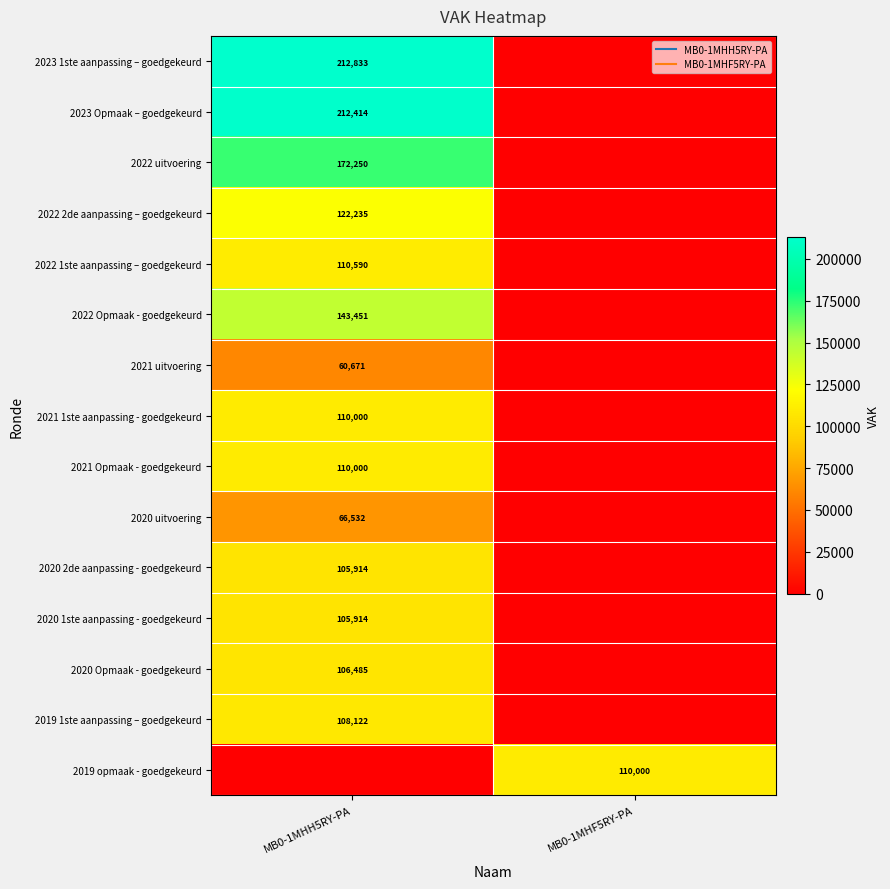

What is the difference between the highest and lowest values at MB0-1MHF5RY-PA?

110000